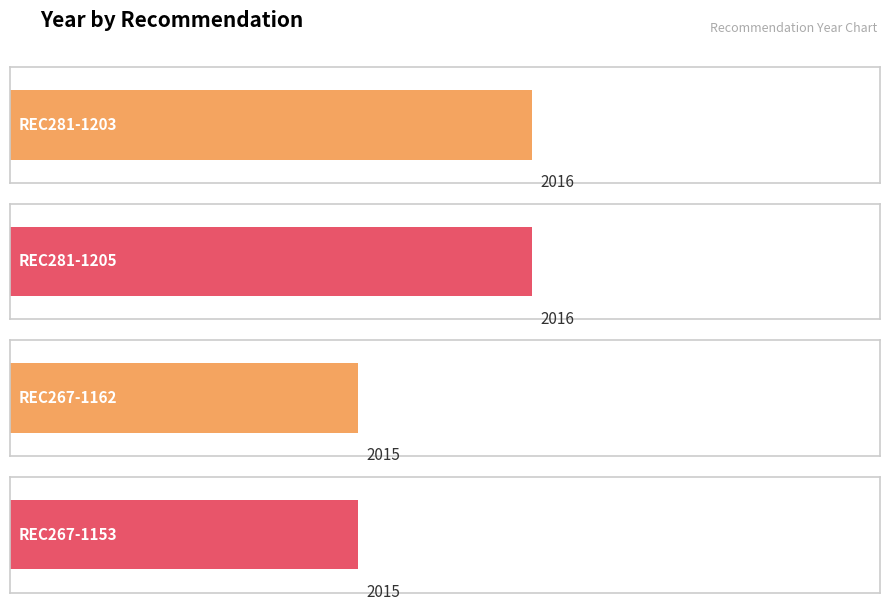

Approximately how many times larger is the value at REC267-1153 compared to REC281-1205?

1.0